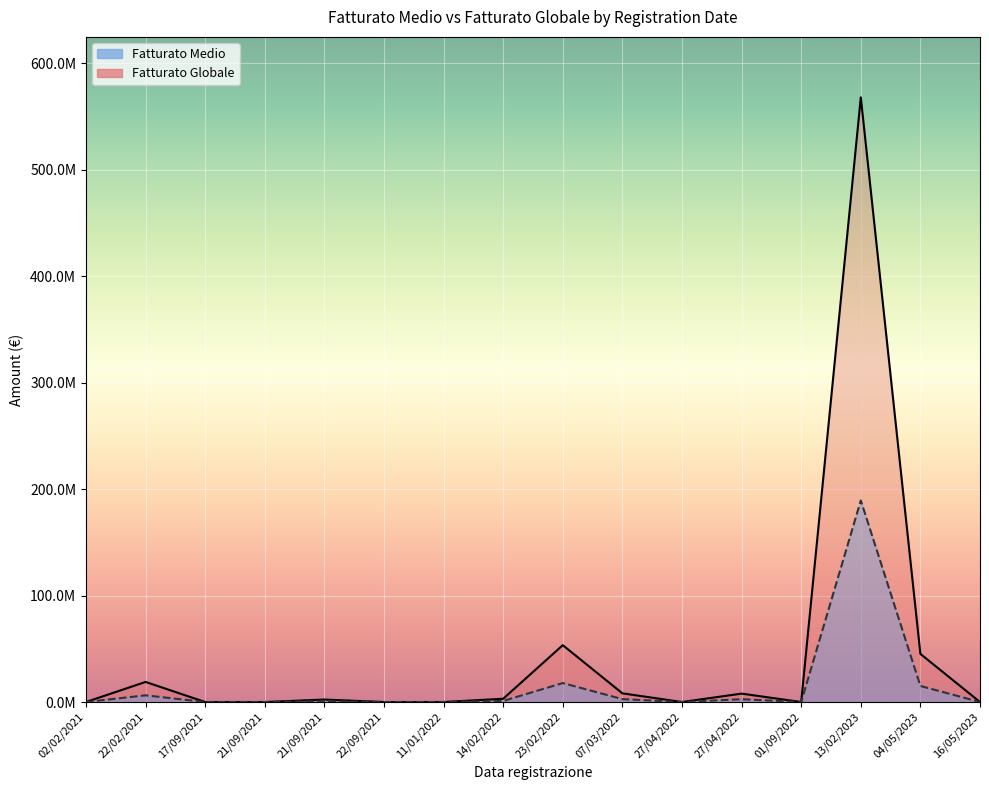

Between 16/05/2023 and 04/05/2023, which is larger?

04/05/2023